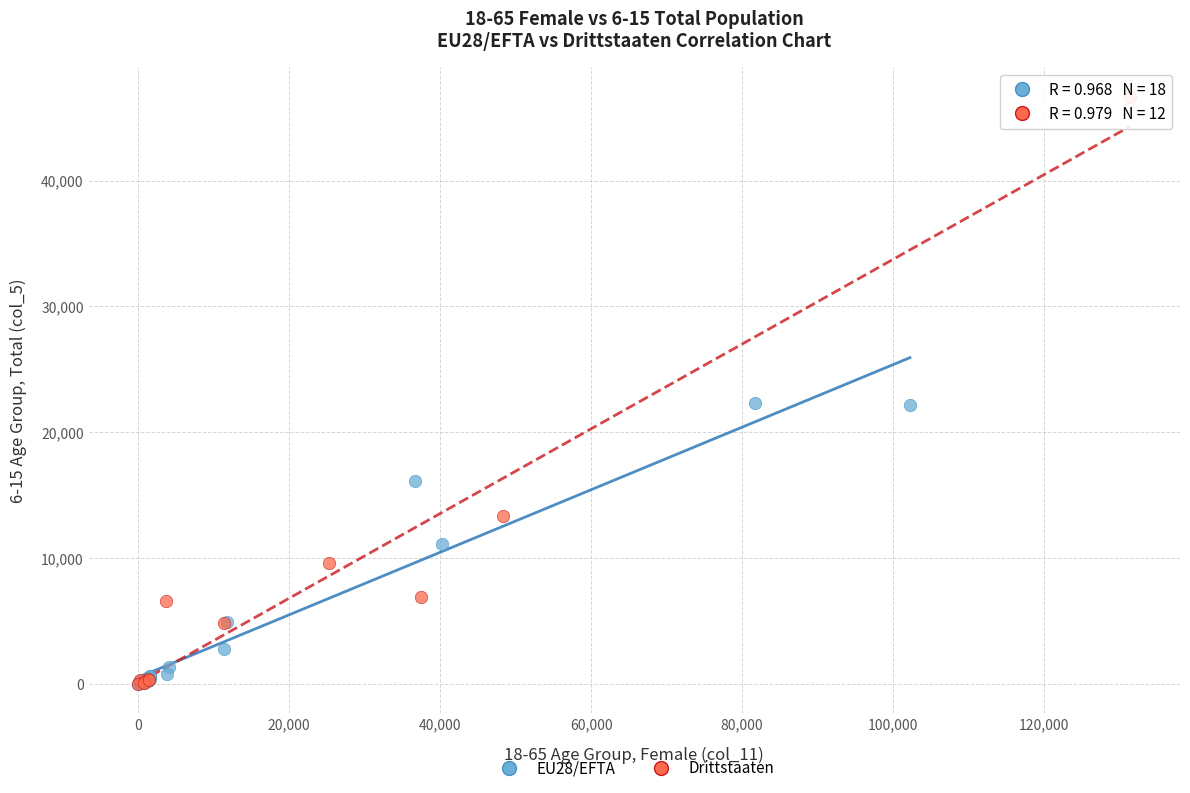

Which series contains the highest Y value?

Drittstaaten